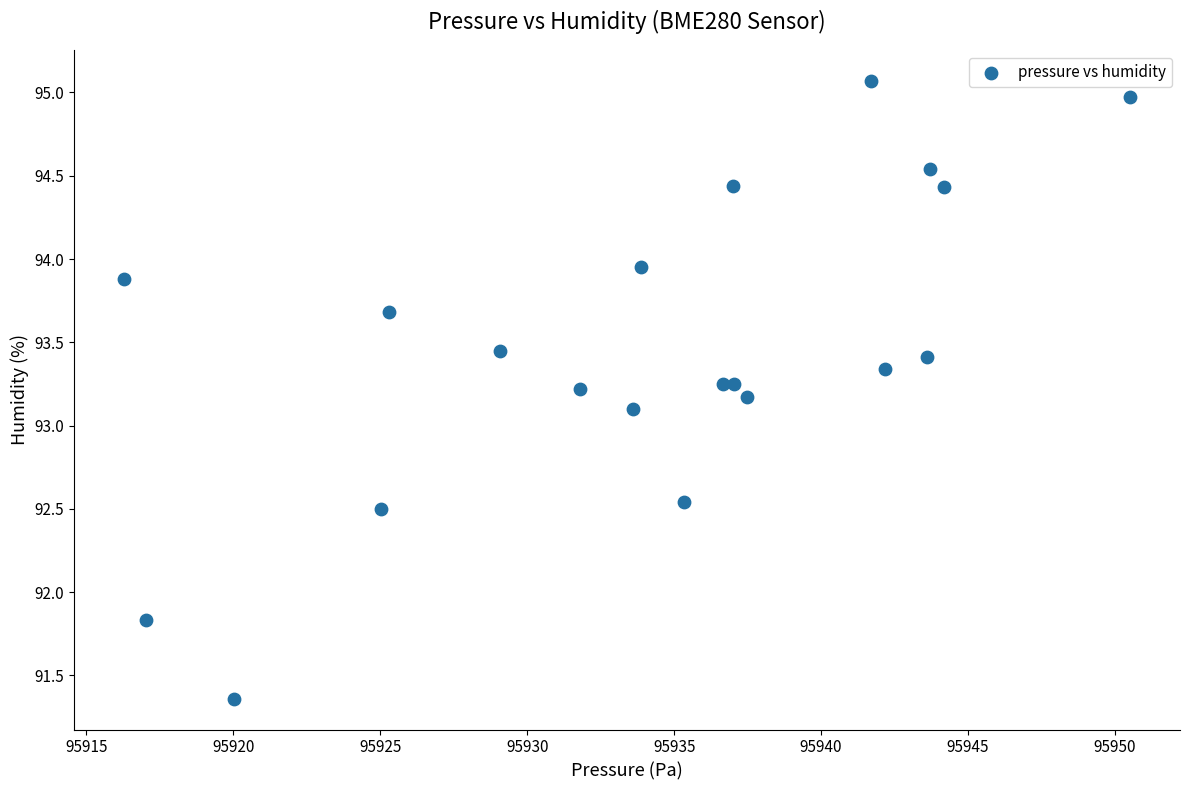

What Y value in the scatter plot is closest to 93?

93.1